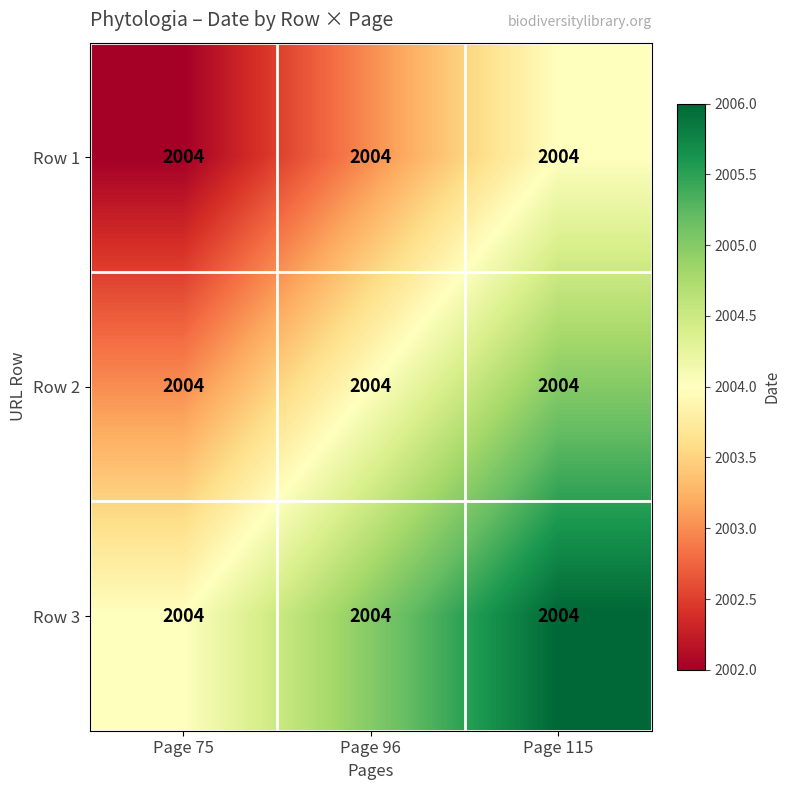

List the series in order of their overall mean, lowest first.

Row 1, Row 2, Row 3